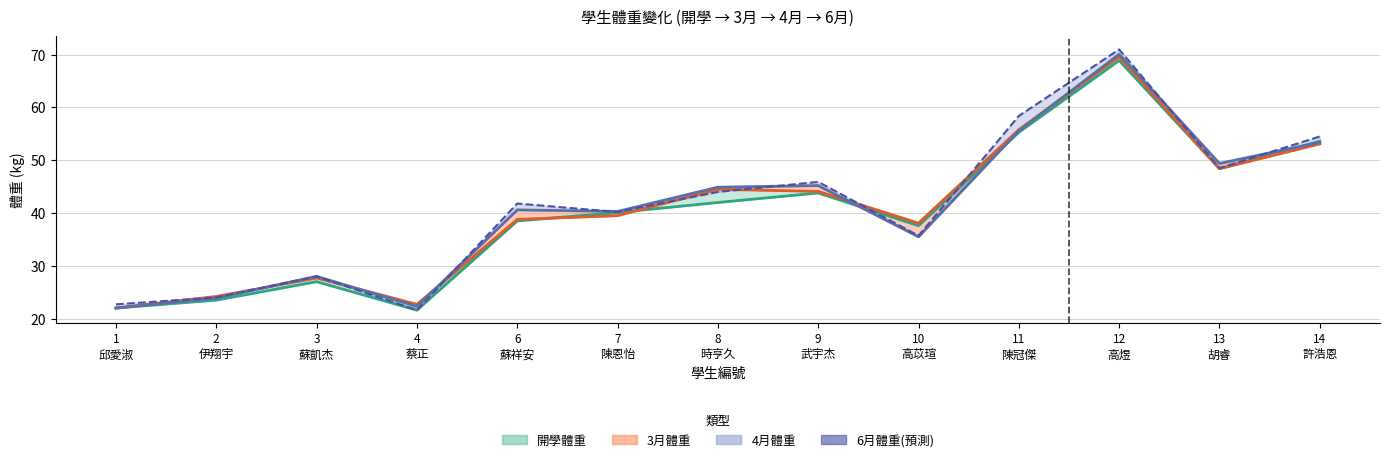

What is the difference between the second highest and minimum values in the 4月體重(線) series?

33.6